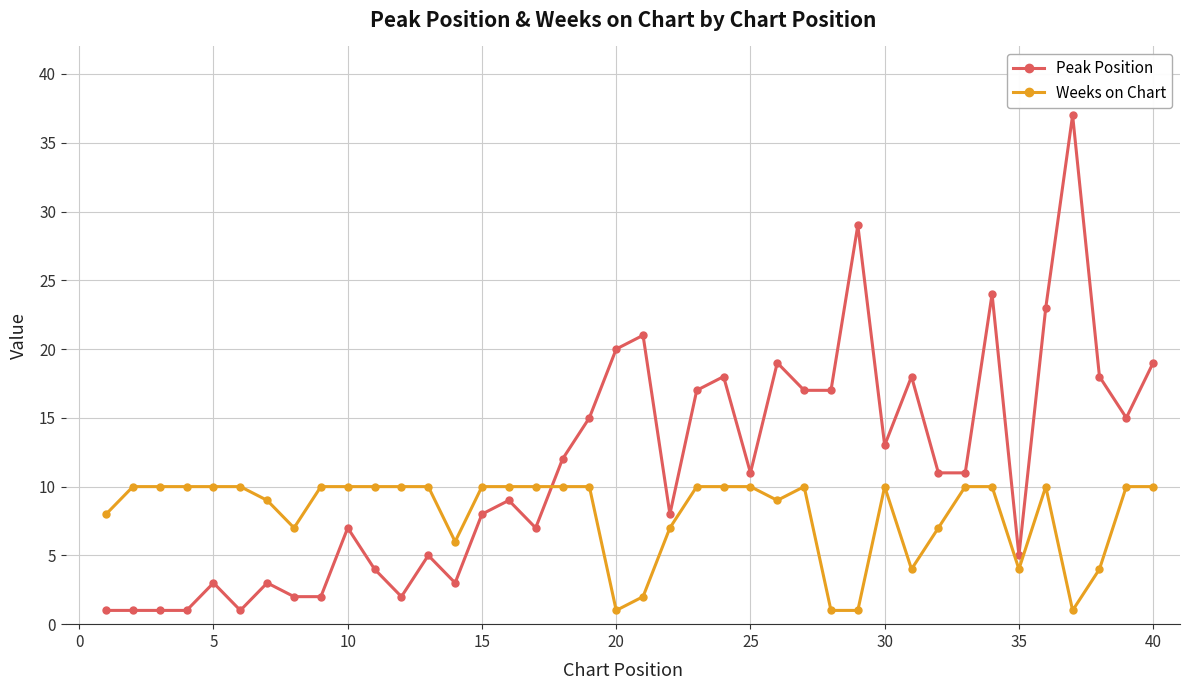

How many lines are shown in the chart?

2